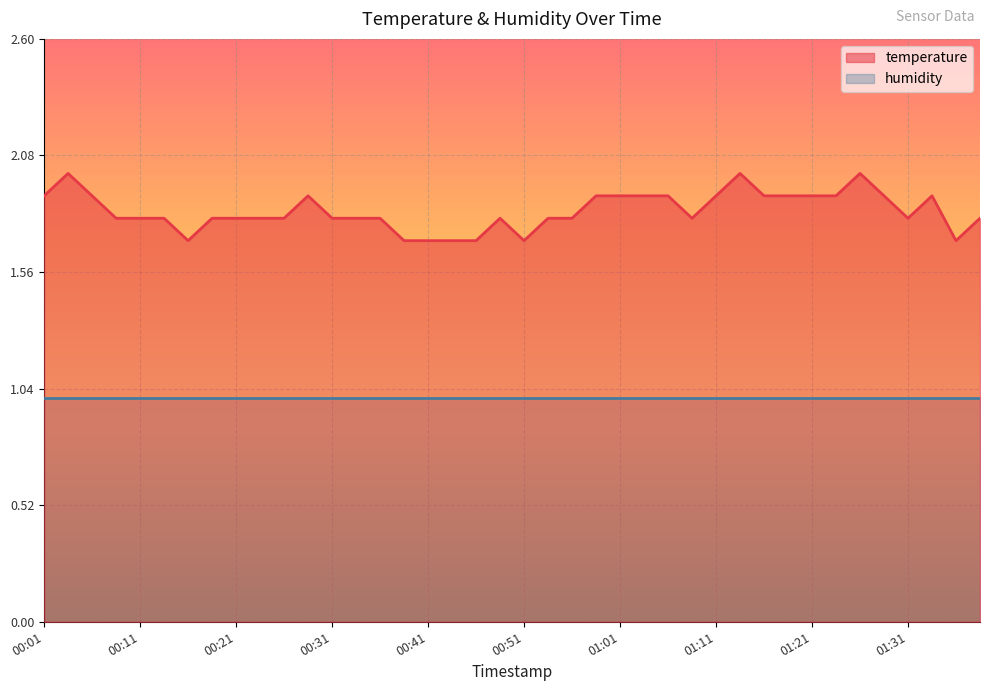

What is the minimum value shown in the chart?

1.0